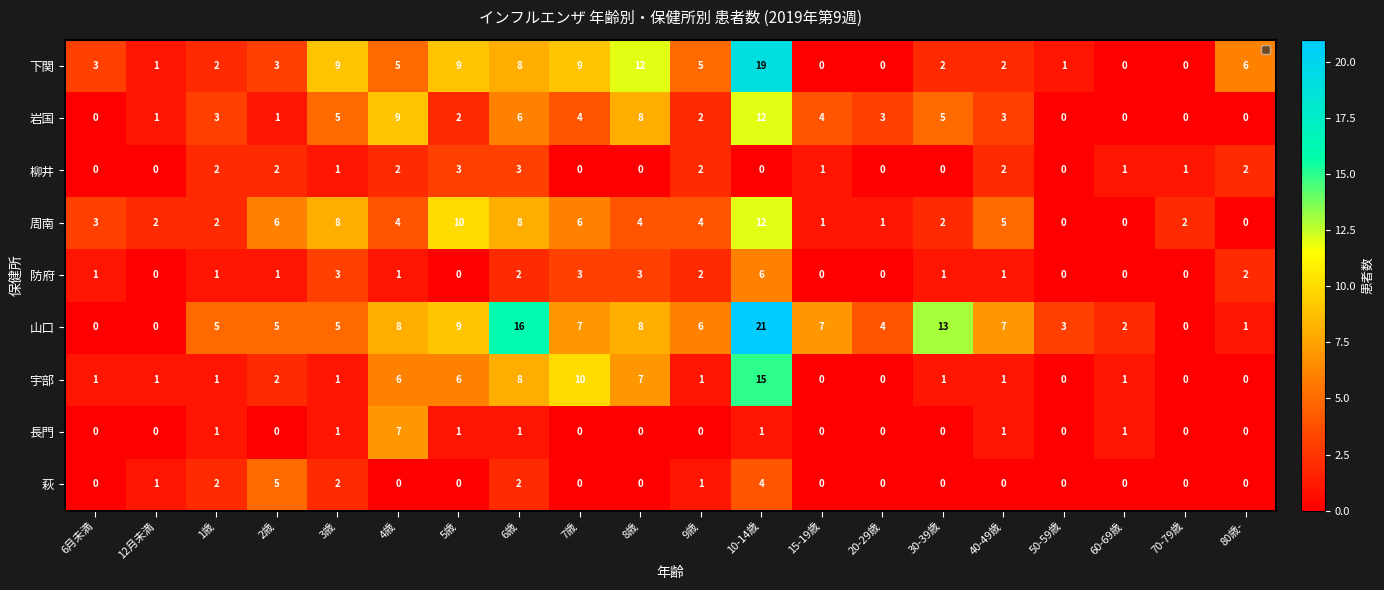

What value does the 宇部 series have at 4歳, to the nearest 10?

10